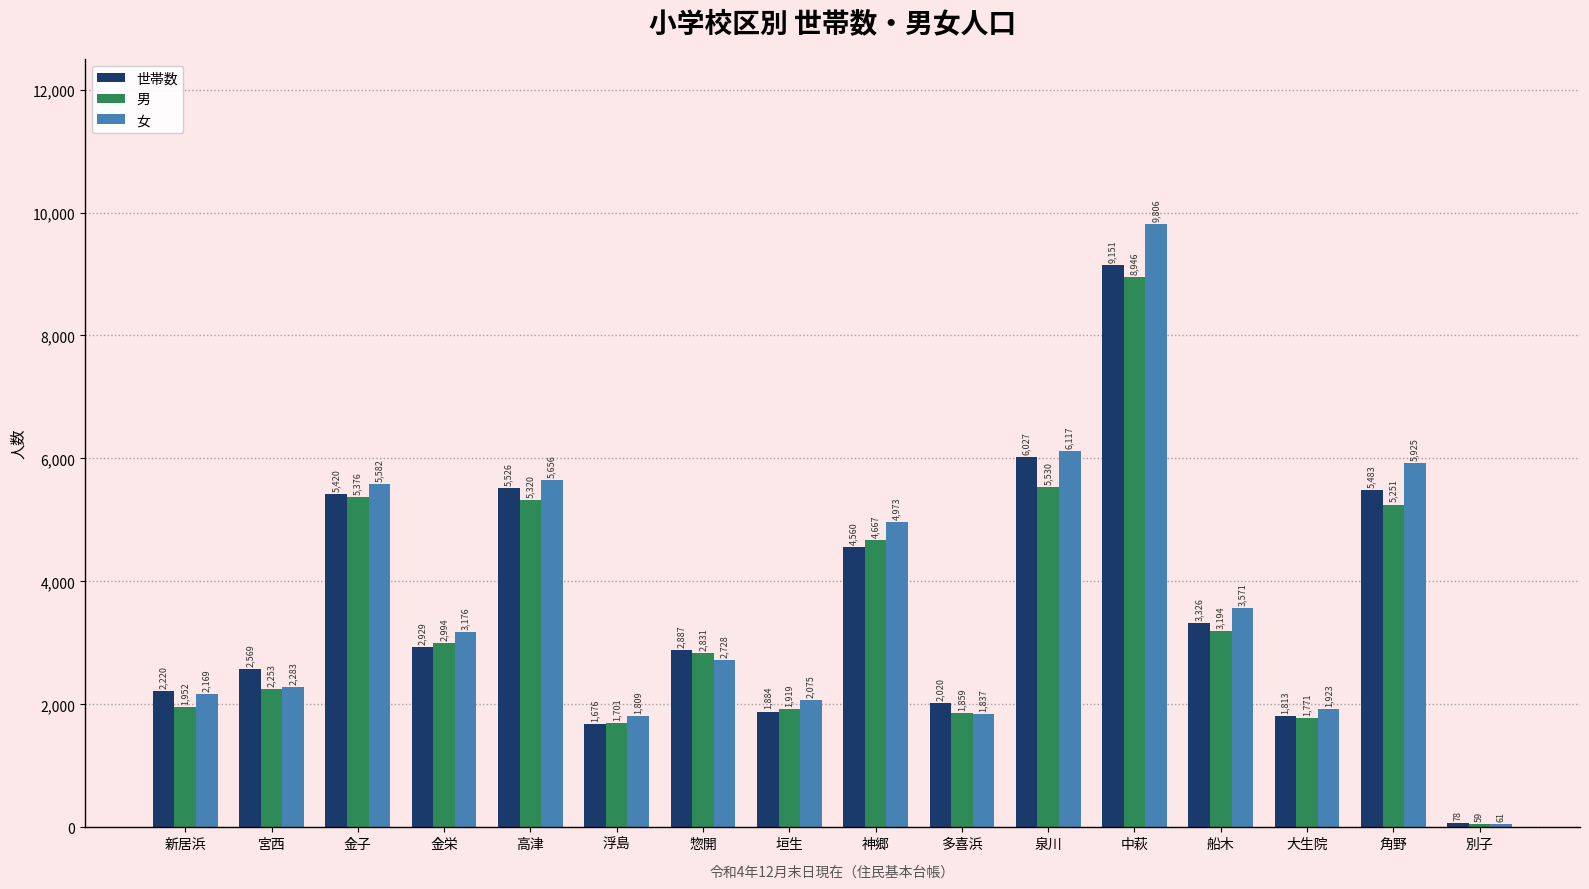

The 男 series shows 2750 at 角野. True or false?

False